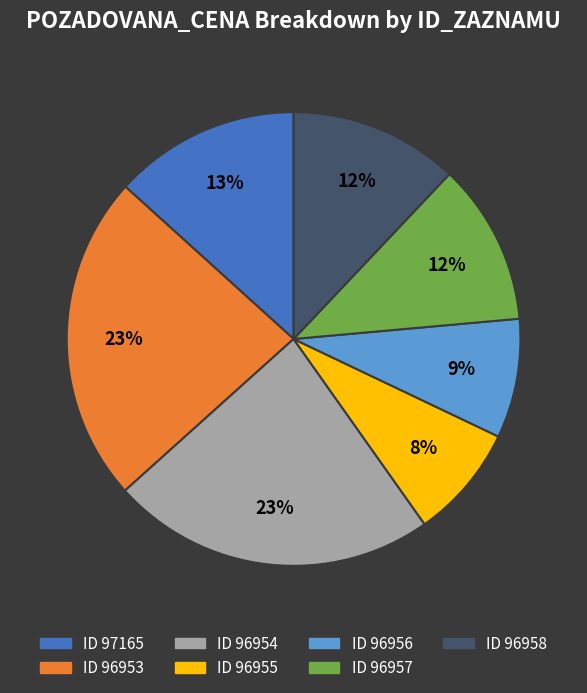

Is ID 96954 the majority of the pie?

No